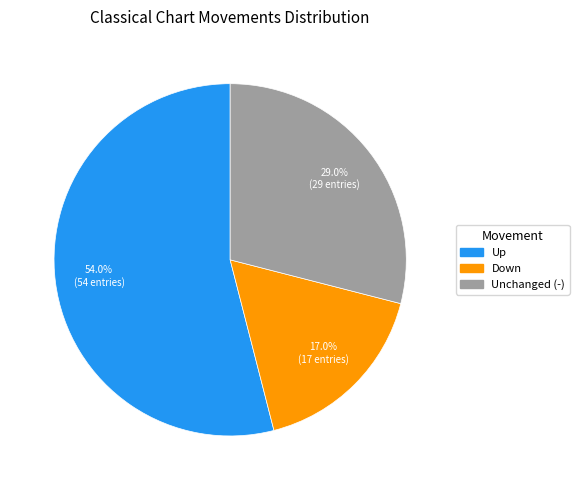

Is there any slice that represents more than half of the pie?

Yes